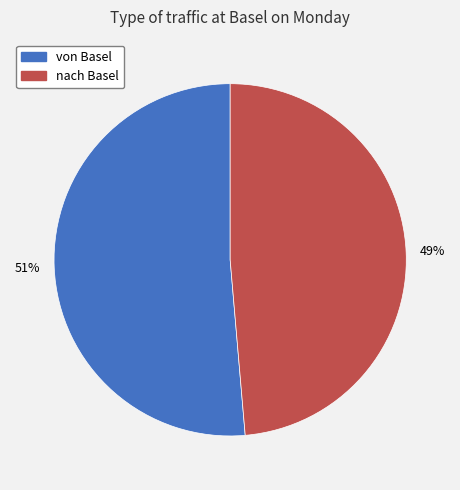

Is the sum of von Basel and nach Basel greater than half?

Yes